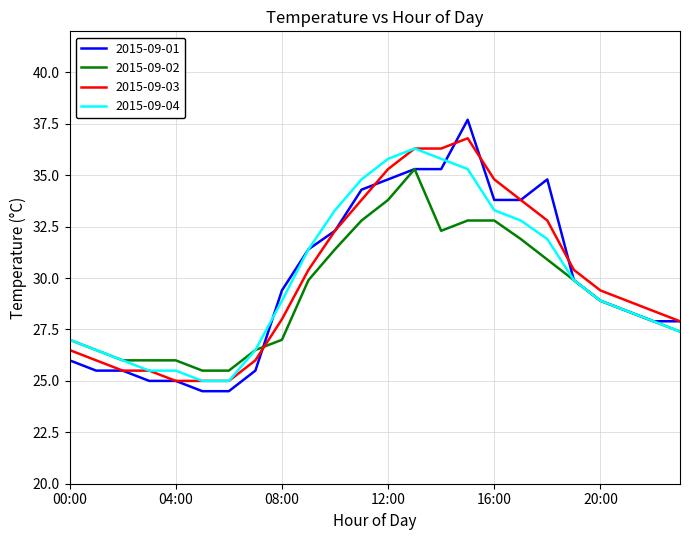

Which series has the largest range (max minus min)?

2015-09-01